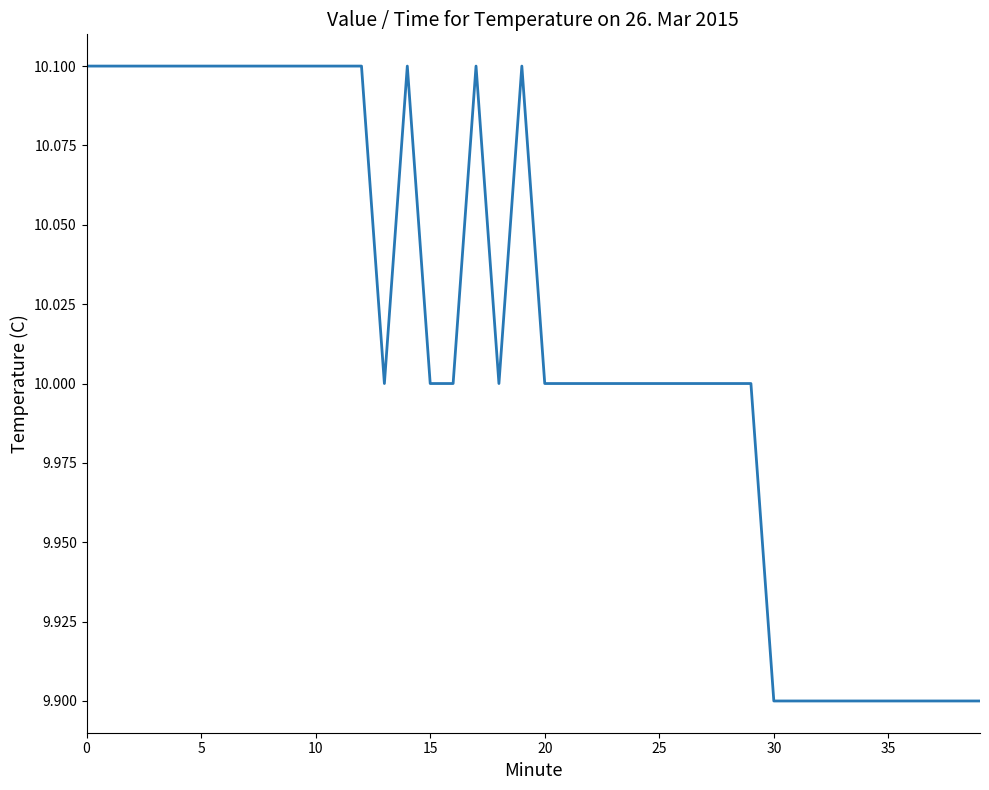

Is this an area chart (filled region under the line)?

No